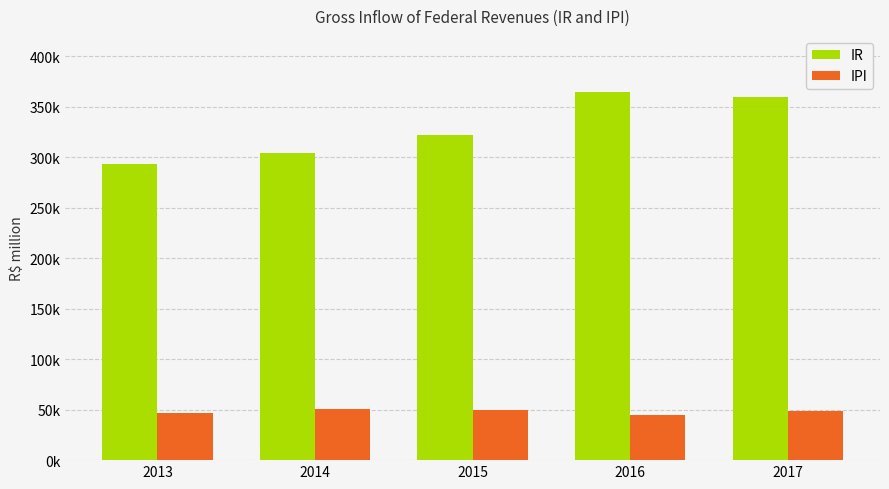

What is the difference between the maximum and minimum values in the IPI series?

5760.1